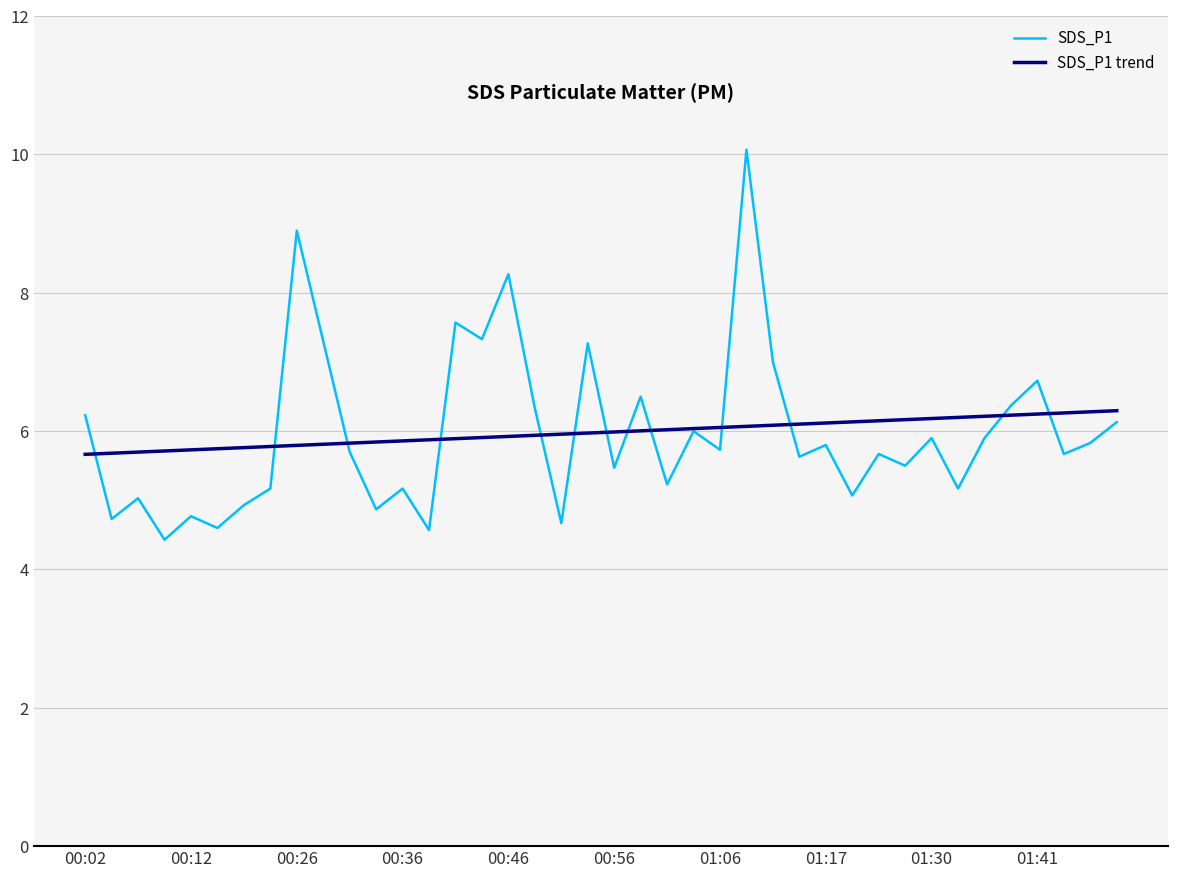

What is the difference between the maximum and minimum values in the SDS_P1 series?

5.6